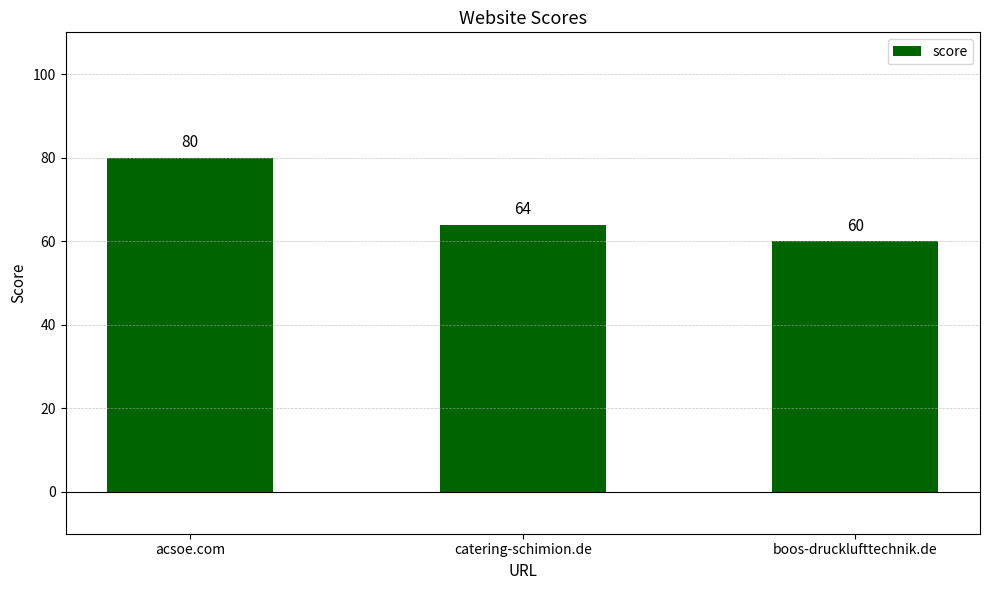

At which label is the value closest to 70?

catering-schimion.de